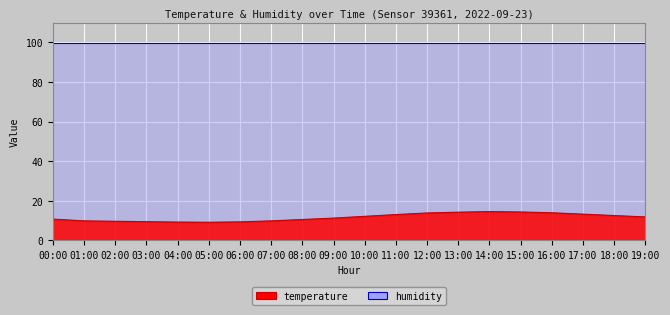

Which label corresponds to the largest value in the chart?

14:00